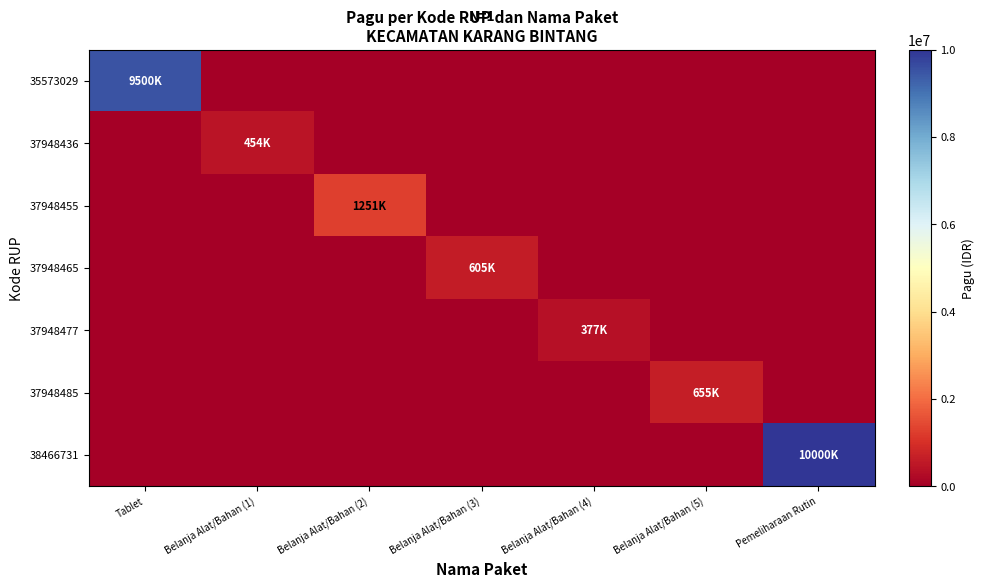

At which category does the chart reach its peak across all series?

Pemeliharaan Rutin